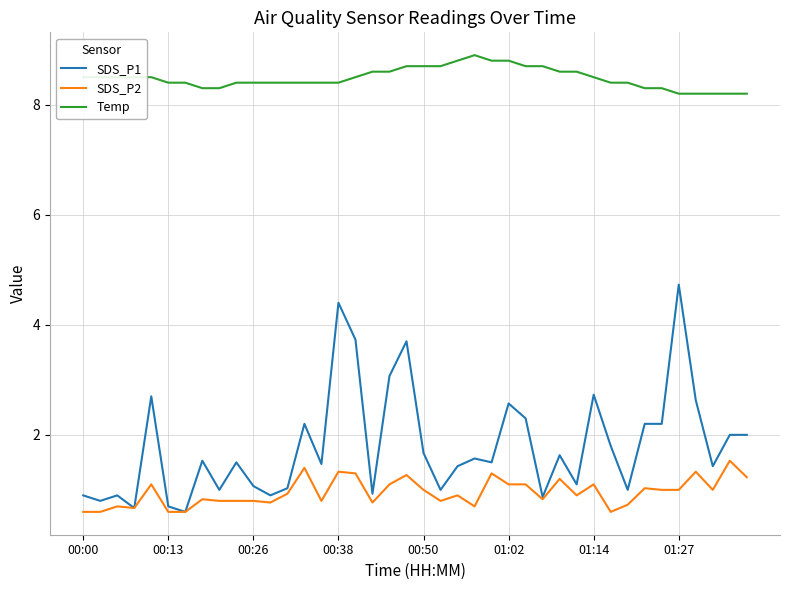

Is this an area chart (filled region under the line)?

No